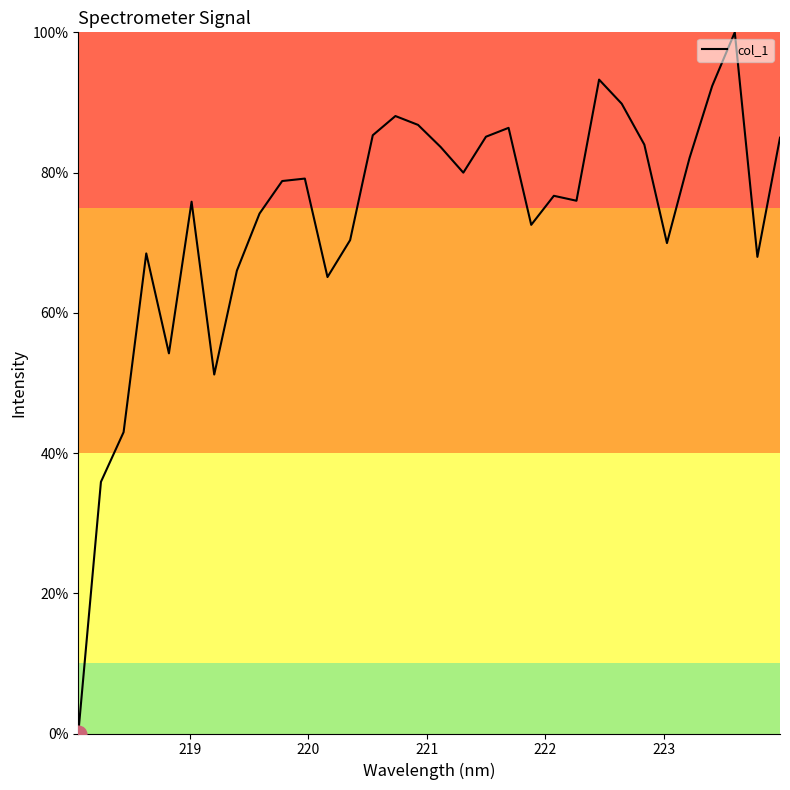

How many lines are shown in the chart?

1